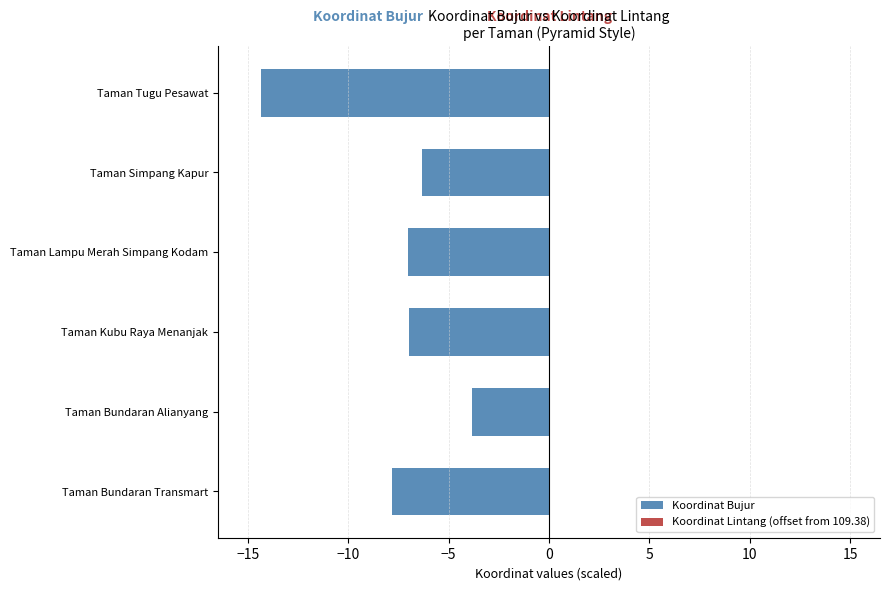

Reading left to right, extract all data points from this chart.

Koordinat Bujur: -7.8	-3.8	-7.0	-7.0	-6.3	-14.3
Koordinat Lintang (offset from 109.38): -0.0	0.0	-0.0	-0.0	0.0	0.0